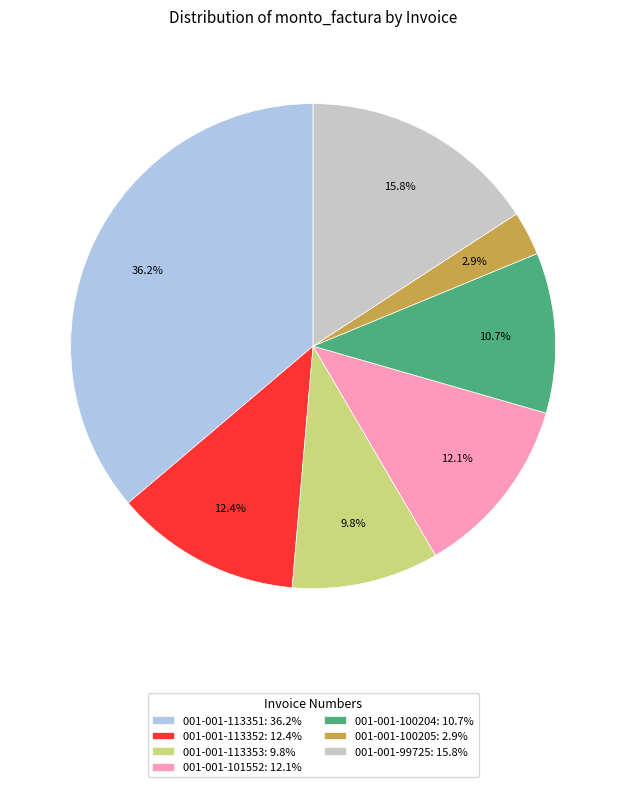

Count the number of slices in the pie.

7